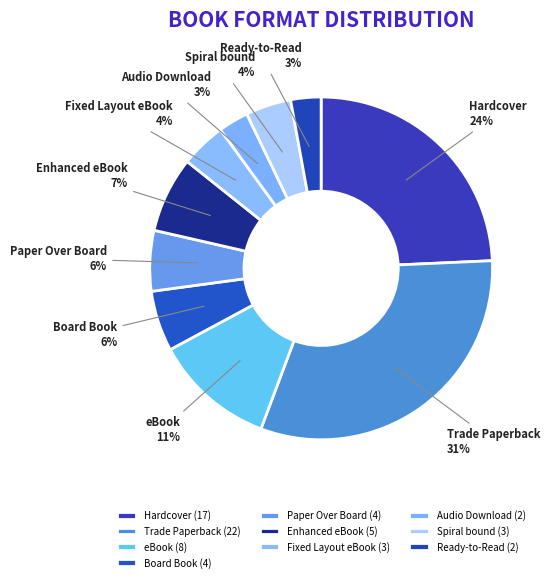

To the nearest percent, what is the average slice percentage?

10%